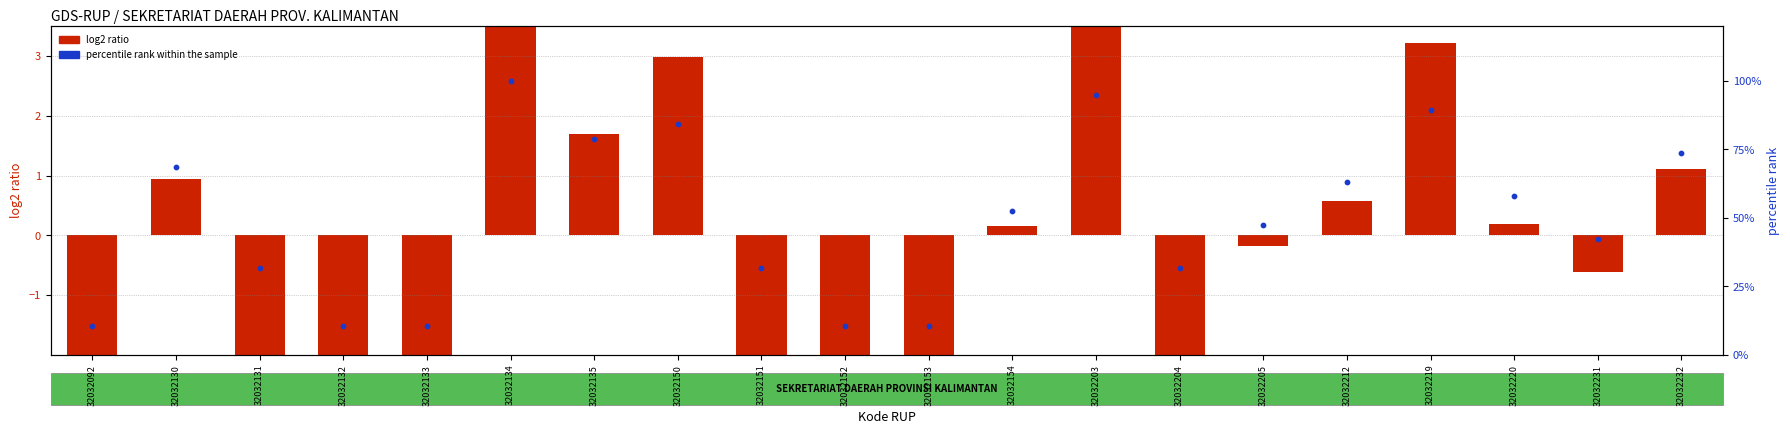

What is the total value across all series at 32032133?

5.8